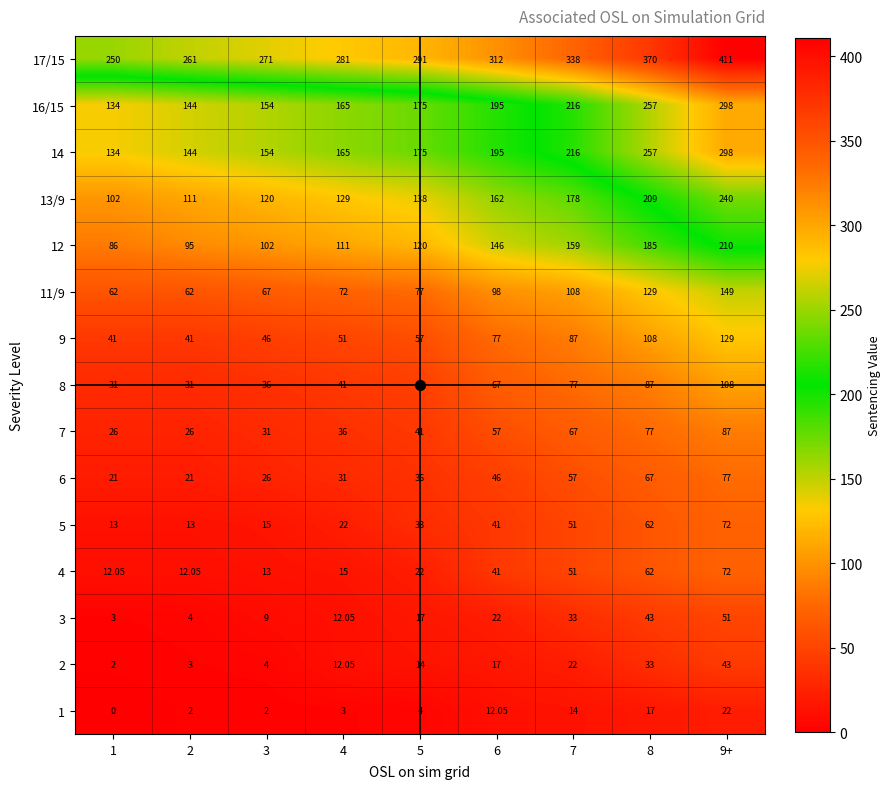

Is the value of 17/15 at 2 greater than the value of 6 at 2?

Yes